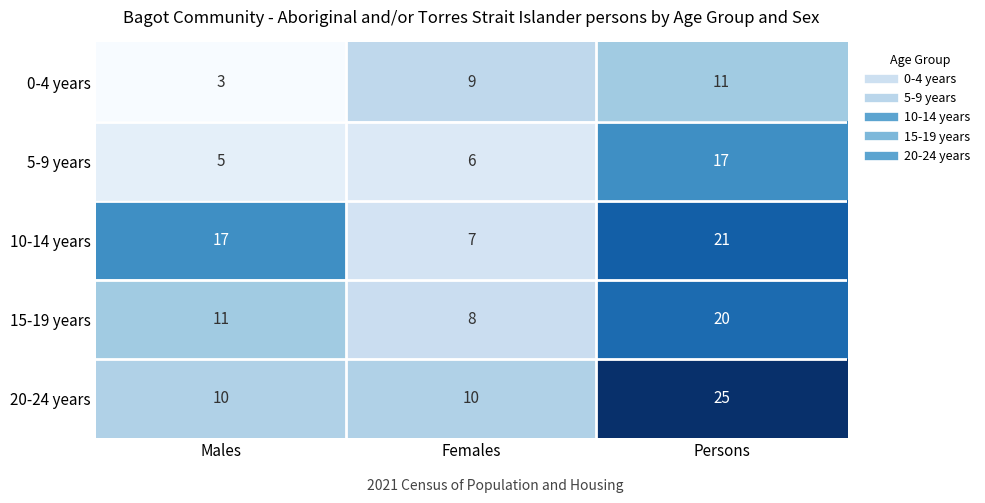

At which category is the sum across all series the highest?

Persons